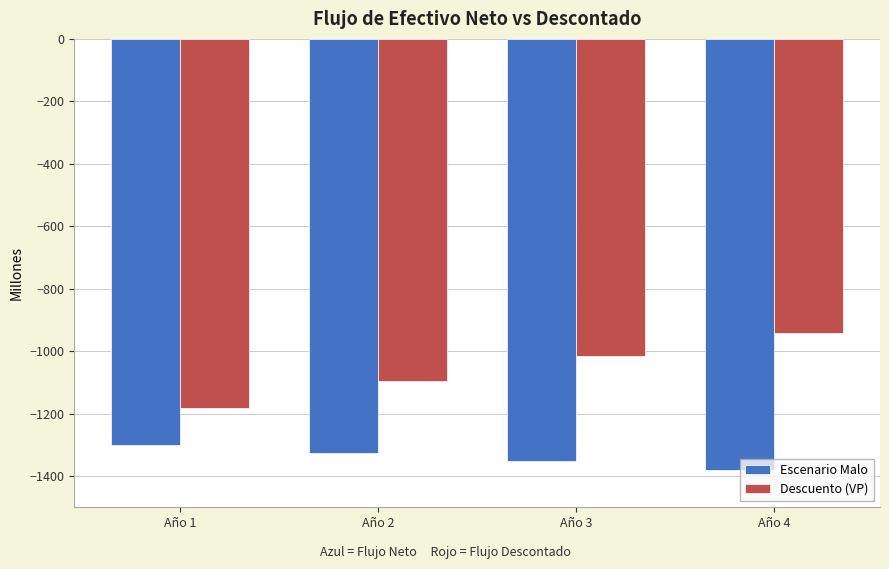

What is the value of the Descuento (VP) bar at the 3rd from the left?

-1016.2